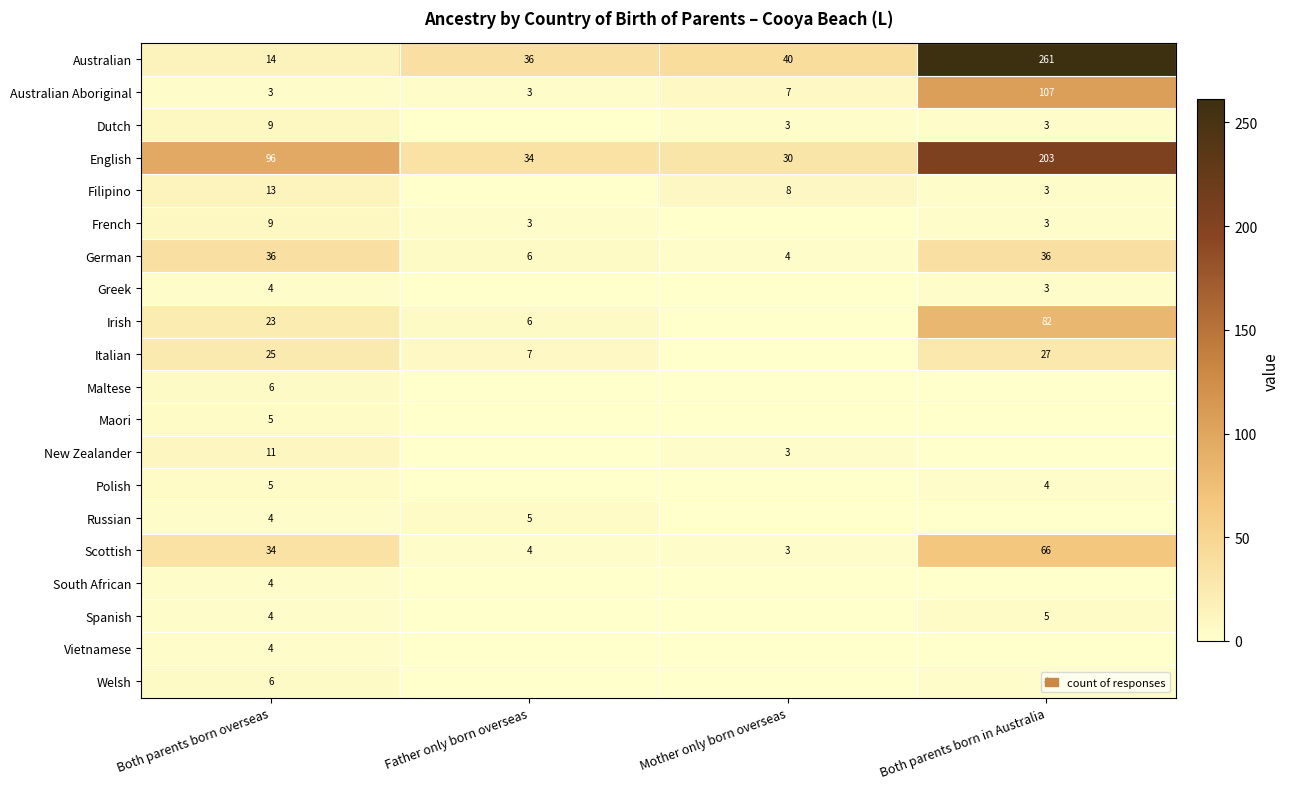

Which has a higher value, Father only born overseas or Mother only born overseas?

Mother only born overseas